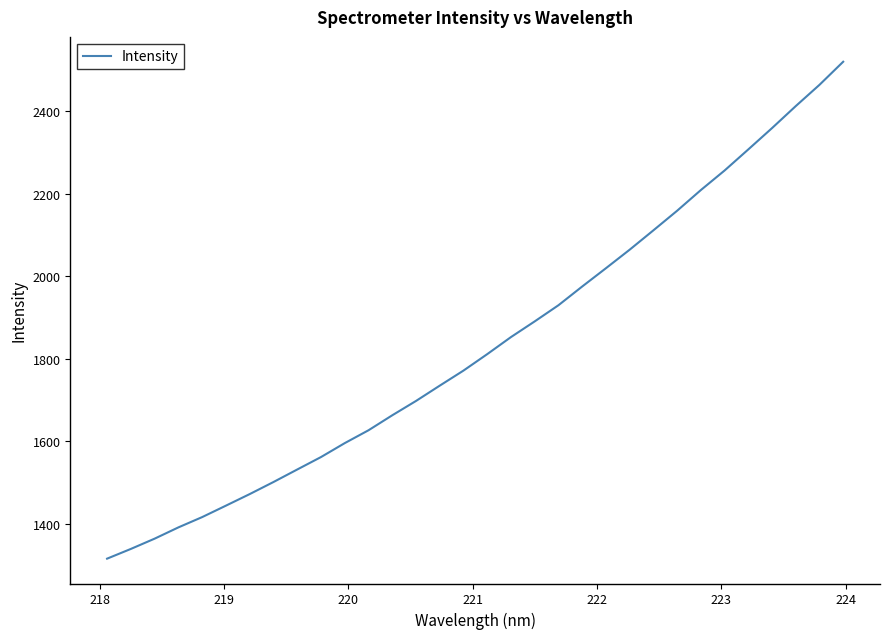

What is the greatest value displayed?

2519.7